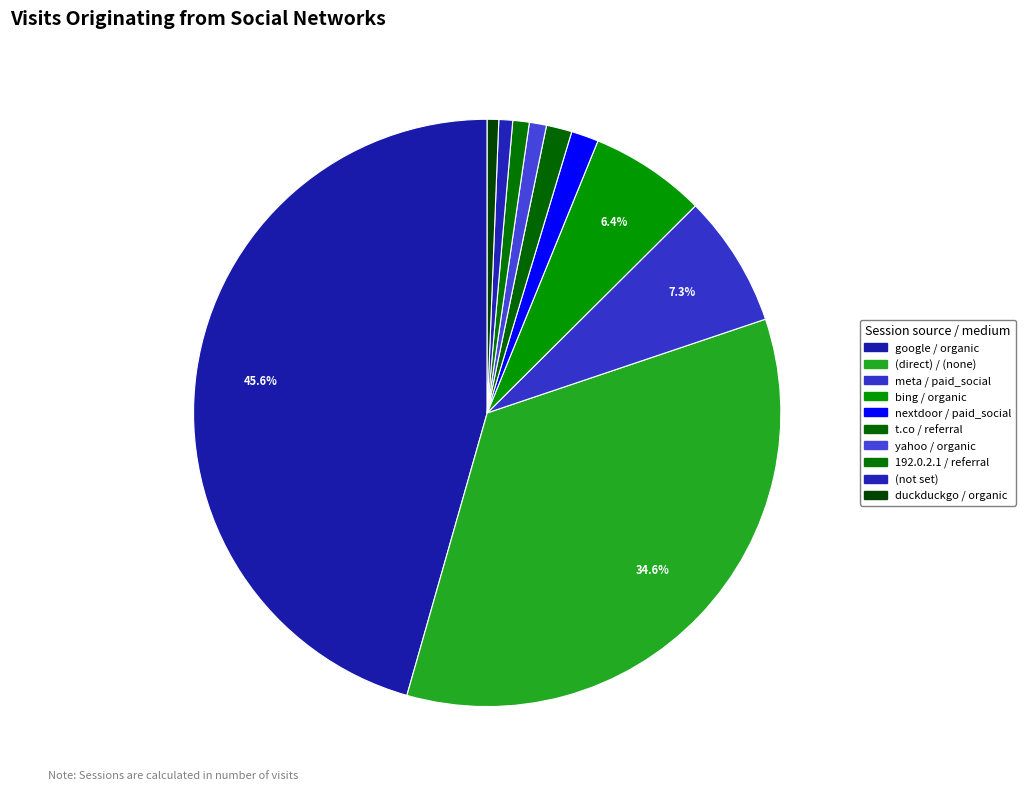

What percentage do duckduckgo / organic and t.co / referral together represent?

2.0%